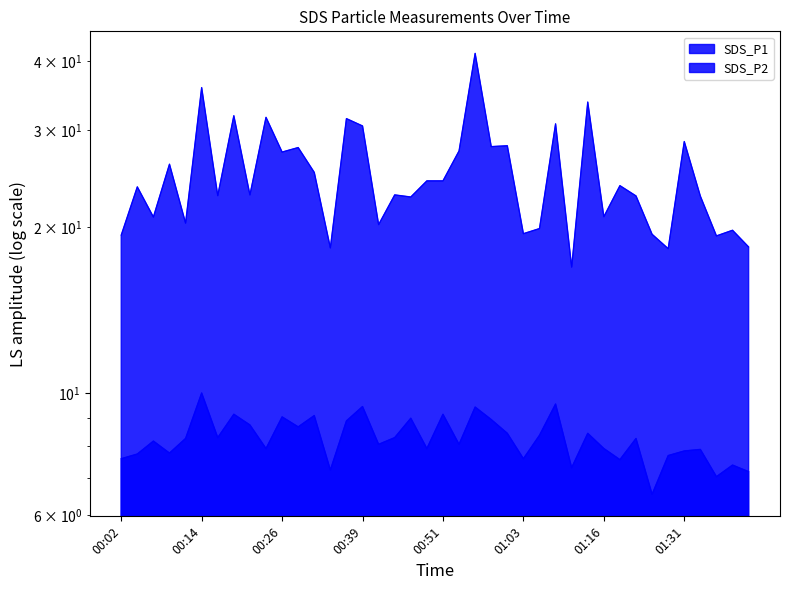

What is the sum of all SDS_P2 values?

330.2